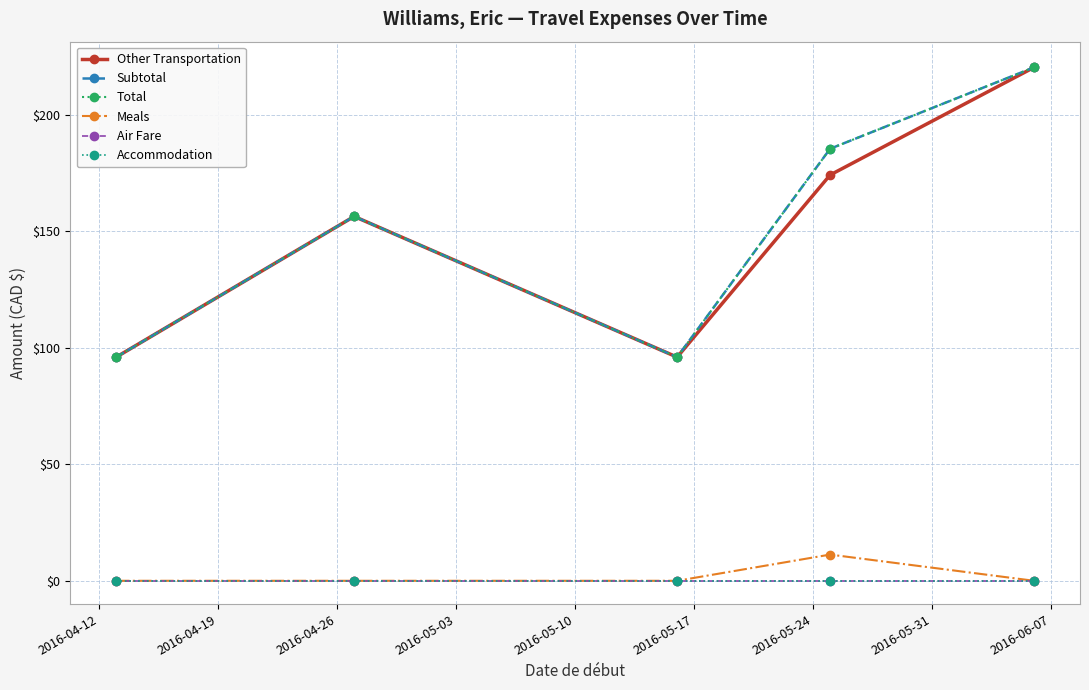

Is this an area chart (filled region under the line)?

No